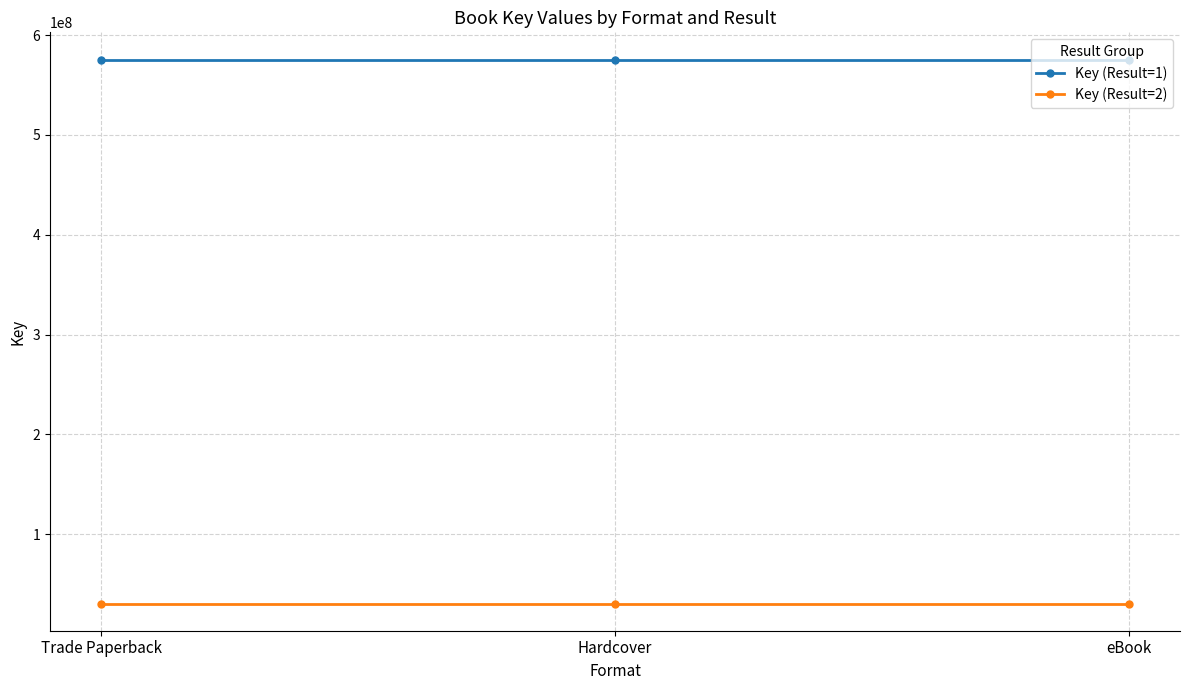

What is the difference between the highest and lowest values at Hardcover?

545125548